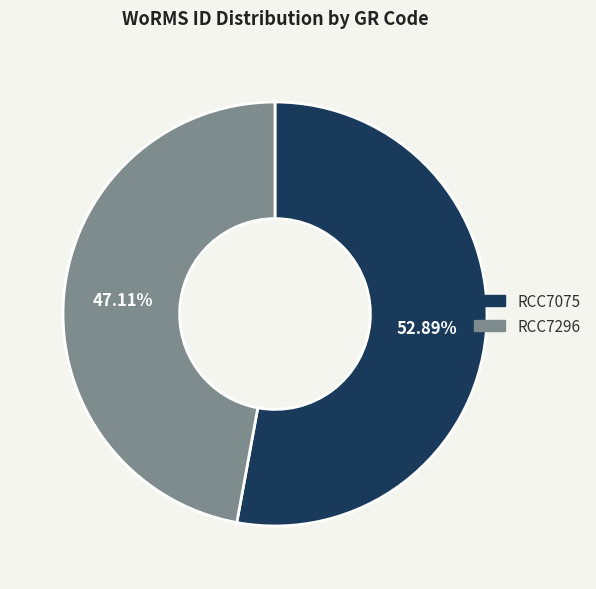

Which slice is the largest?

RCC7075